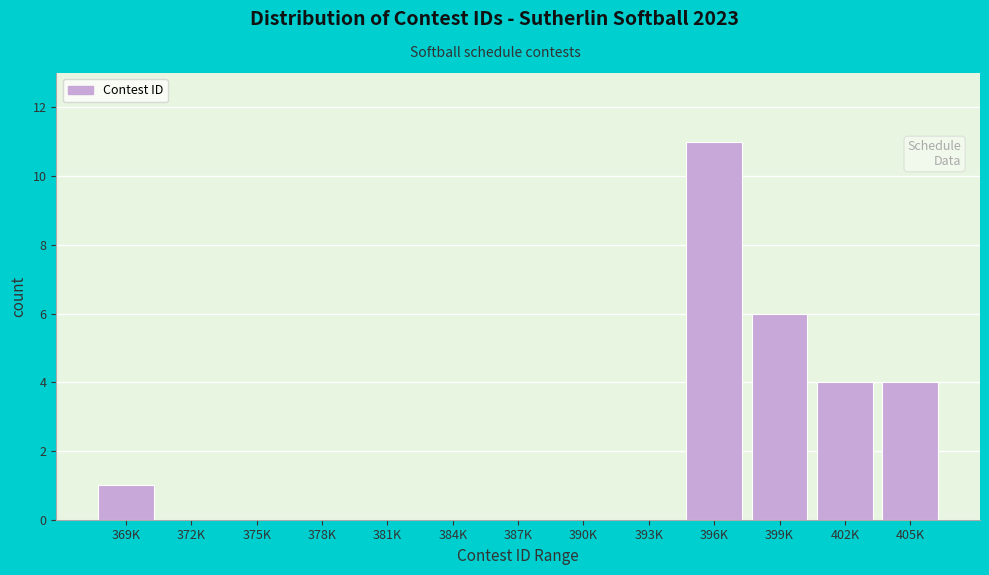

Reading left to right, extract all data points from this chart.

369K=1	372K=0	375K=0	378K=0	381K=0	384K=0	387K=0	390K=0	393K=0	396K=11	399K=6	402K=4	405K=4